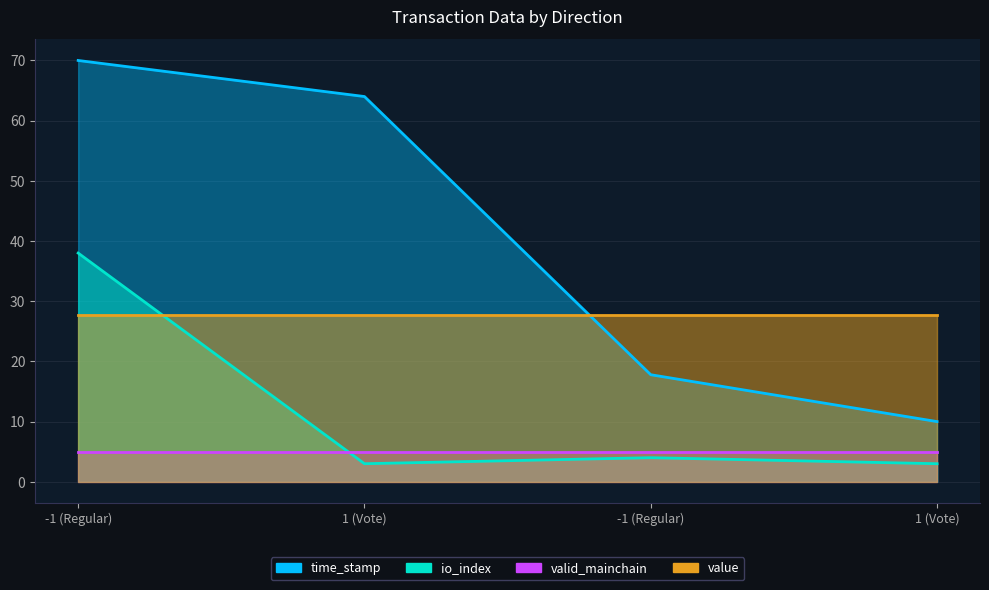

What is the spread (max minus min) of values at -1 (Regular)?

32.0